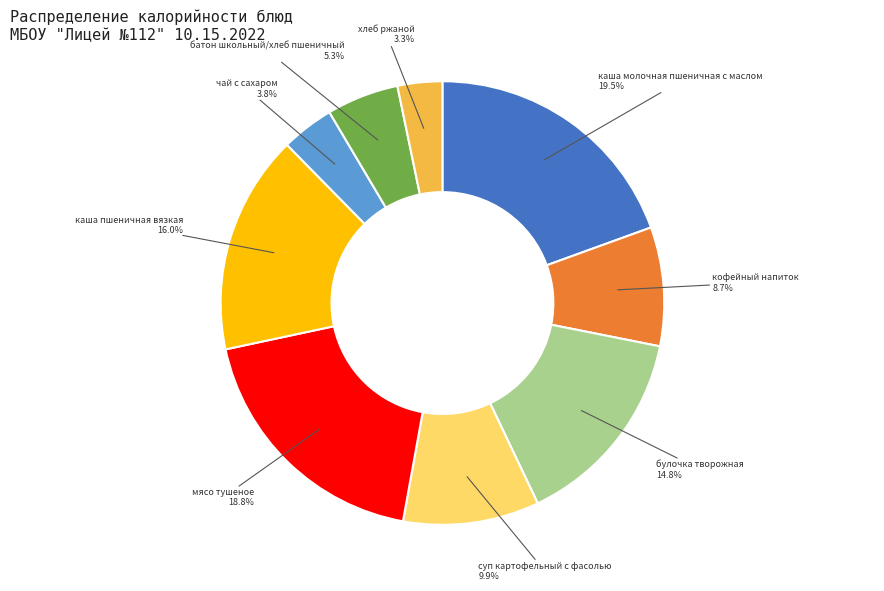

Does any single category account for the majority?

No